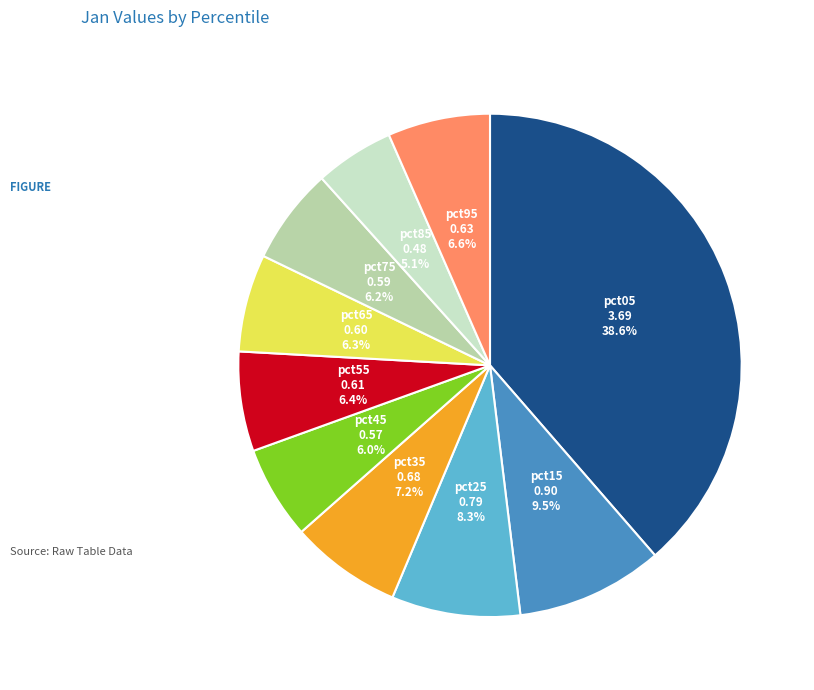

Is there a majority slice in this chart?

No